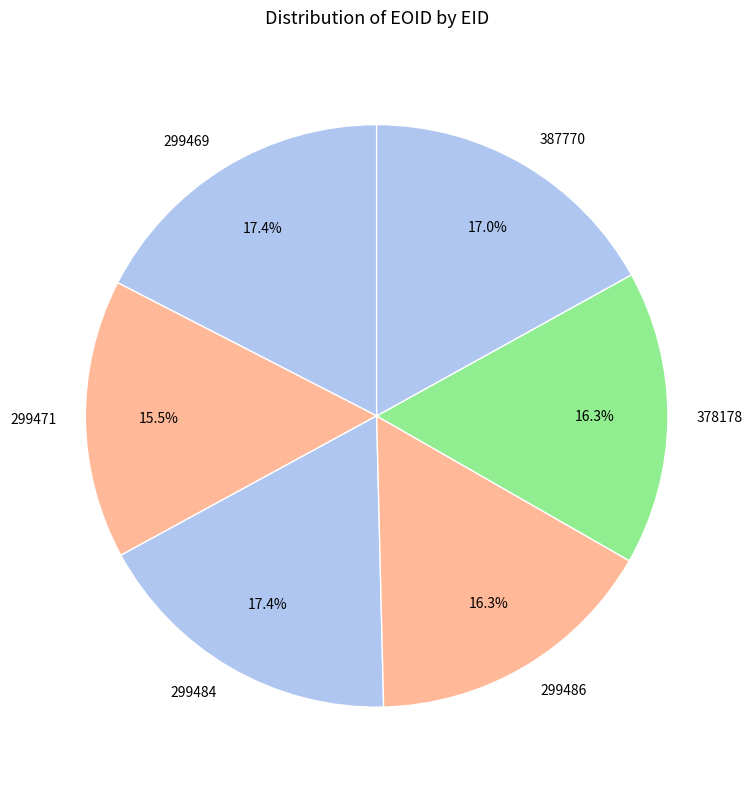

What is the smallest slice in the pie chart?

299471